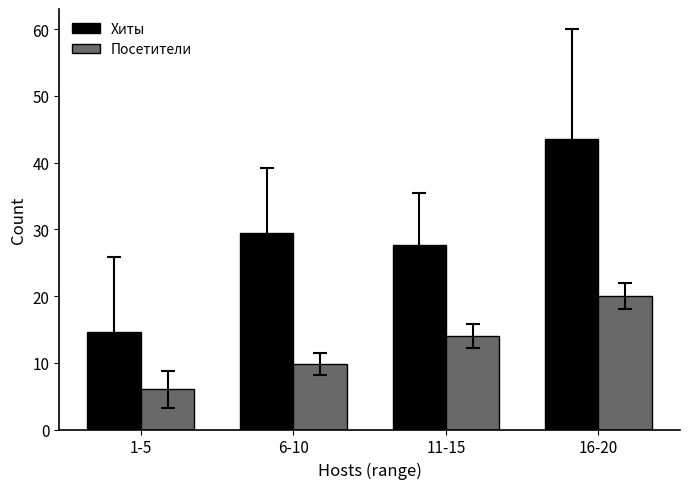

Which series has the widest spread of values?

Хиты